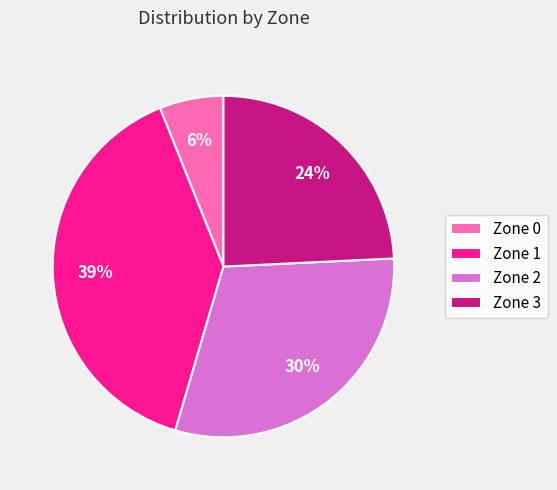

To the nearest percent, what is the average slice percentage?

25%